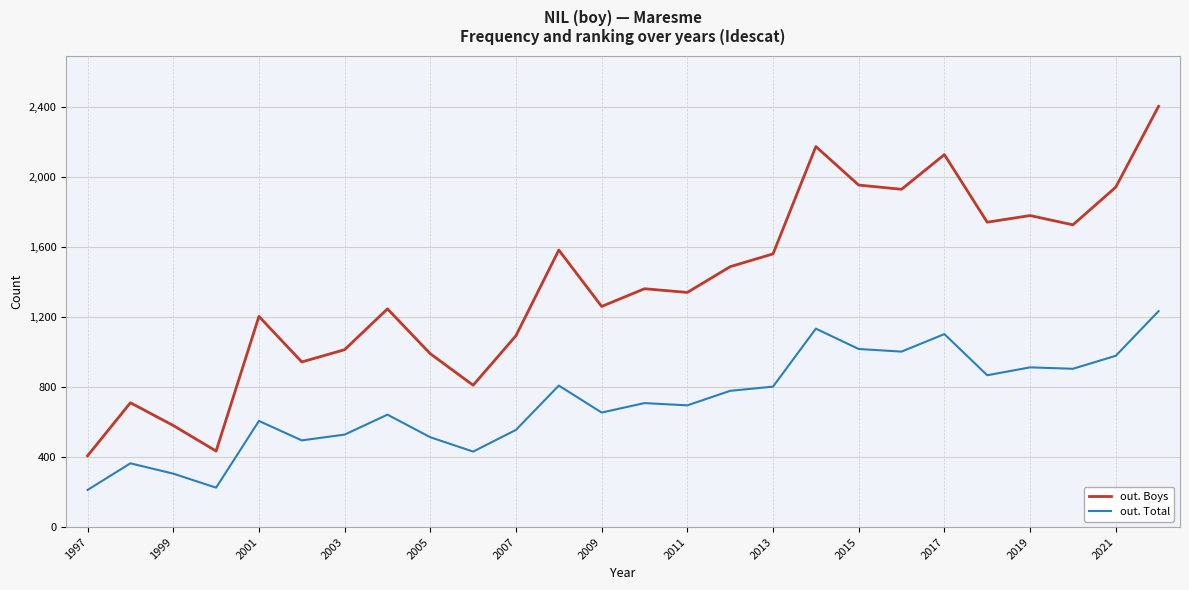

Which series has the largest total across all categories?

out. Boys